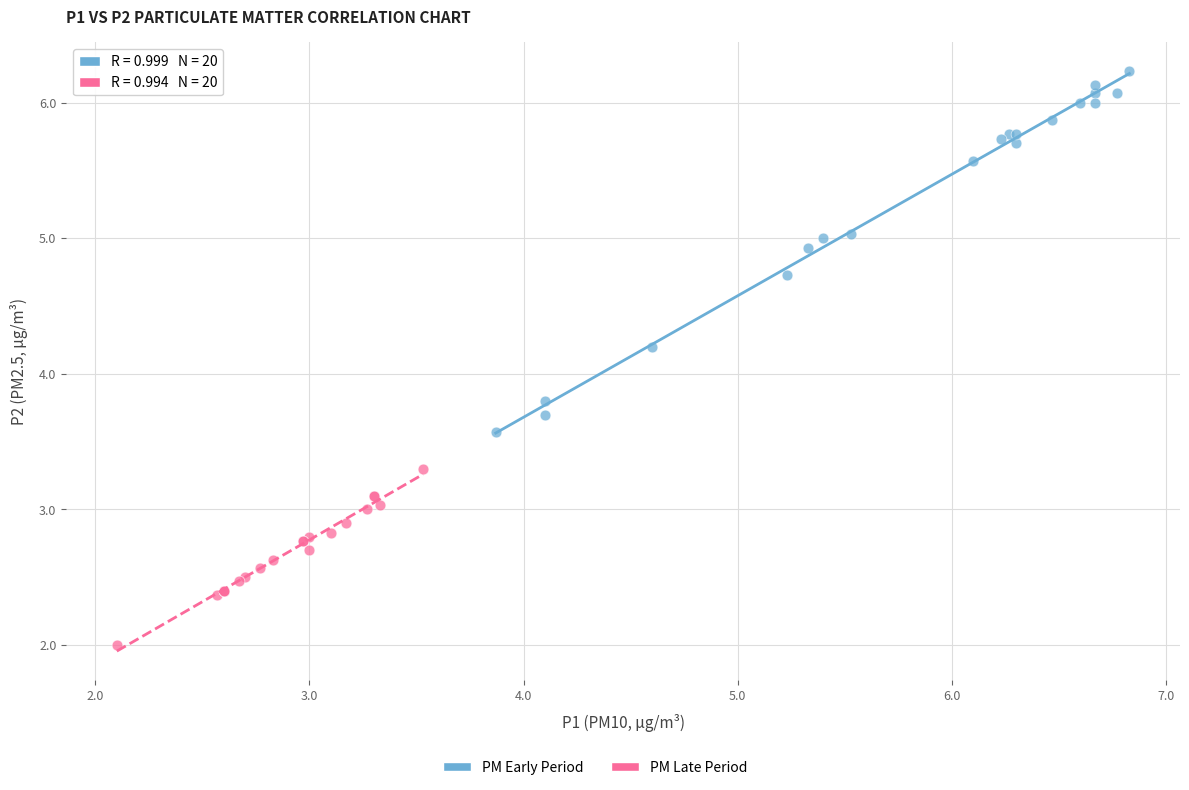

Which series reaches the maximum Y coordinate?

PM Early Period